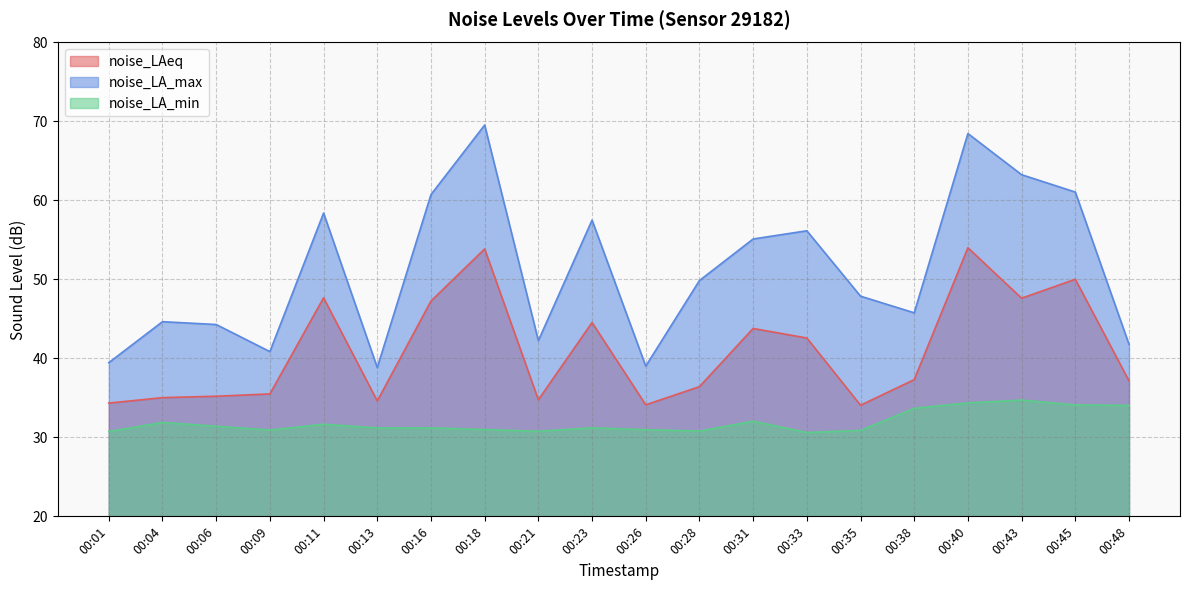

Reading left to right, extract all data points from this chart.

noise_LAeq: 34.3	35.0	35.2	35.5	47.7	34.6	47.3	53.9	34.8	44.5	34.1	36.4	43.8	42.6	34.1	37.3	54.0	47.6	50.0	37.2
noise_LA_max: 39.5	44.6	44.3	40.9	58.4	38.8	60.7	69.5	42.2	57.5	39.0	49.9	55.1	56.2	47.9	45.8	68.5	63.3	61.1	41.8
noise_LA_min: 30.7	31.9	31.4	30.9	31.7	31.2	31.2	31.0	30.8	31.2	31.0	30.8	32.0	30.6	30.9	33.7	34.4	34.7	34.1	34.0